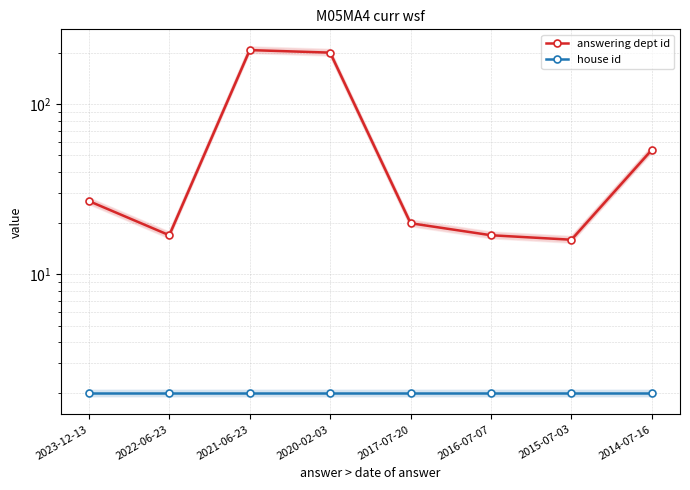

What is the sum of all answering dept id values?

560